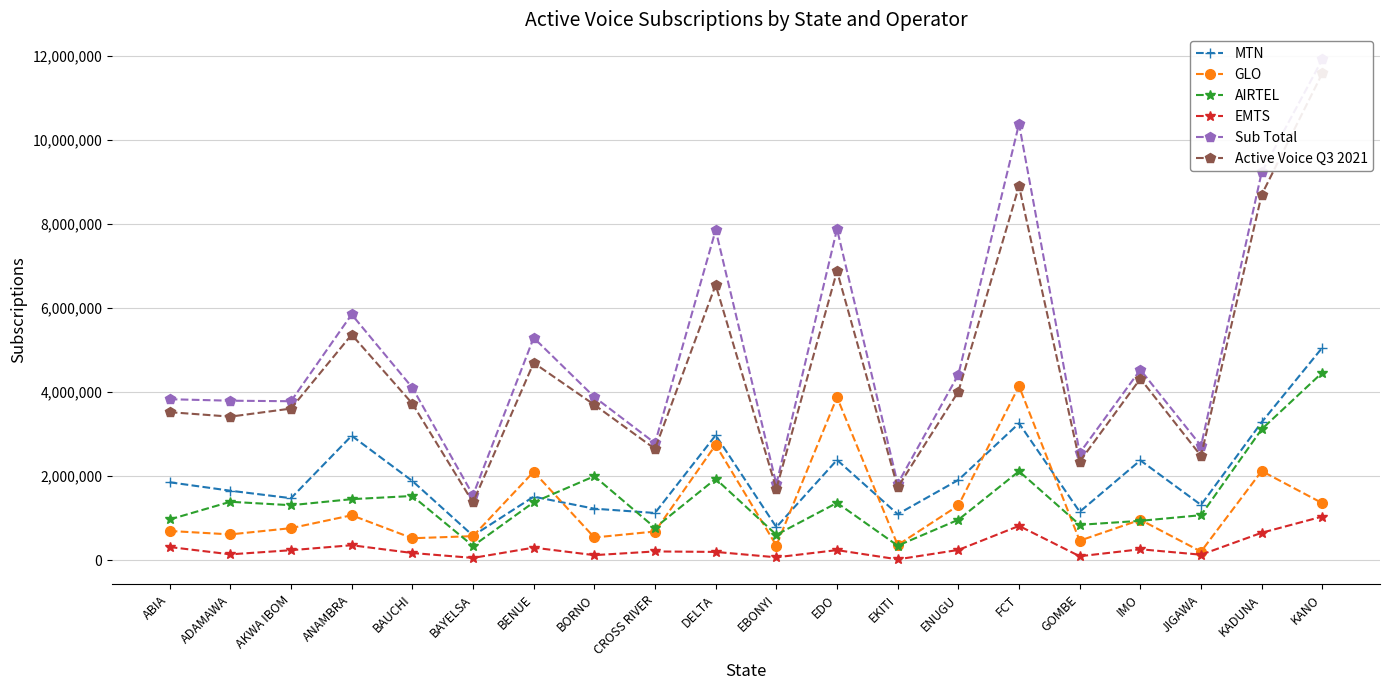

Reading right to left, what are all the values shown in this chart?

MTN: 5059816	3284351	1314941	2375590	1151733	3257817	1908700	1095216	2385535	786618	2973966	1123397	1225299	1511551	582583	1884897	2961167	1475362	1653134	1853724
GLO: 1356075	2121420	204312	961229	463918	4141641	1301406	360085	3877024	348164	2743654	682374	539986	2104909	572229	522330	1069323	762246	613462	695262
AIRTEL: 4465243	3117090	1070952	936604	841561	2116822	962081	345087	1364348	604462	1935813	771830	1998212	1377621	338916	1527904	1452061	1308084	1389951	968575
EMTS: 1038532	652596	130285	259722	93729	815431	243718	19803	239734	68119	196733	207914	119972	298731	54051	170625	355905	237312	138744	313091
Sub Total: 11919673	9232361	2720490	4533145	2550941	10383743	4415905	1820191	7878128	1807363	7857123	2785516	3883469	5292812	1547779	4105756	5848328	3783004	3795291	3830652
Active Voice Q3 2021: 11590149	8699050	2481606	4319527	2346992	8903191	4012327	1731803	6880683	1697942	6552041	2648147	3697826	4696430	1373590	3726705	5367859	3607795	3416208	3522579